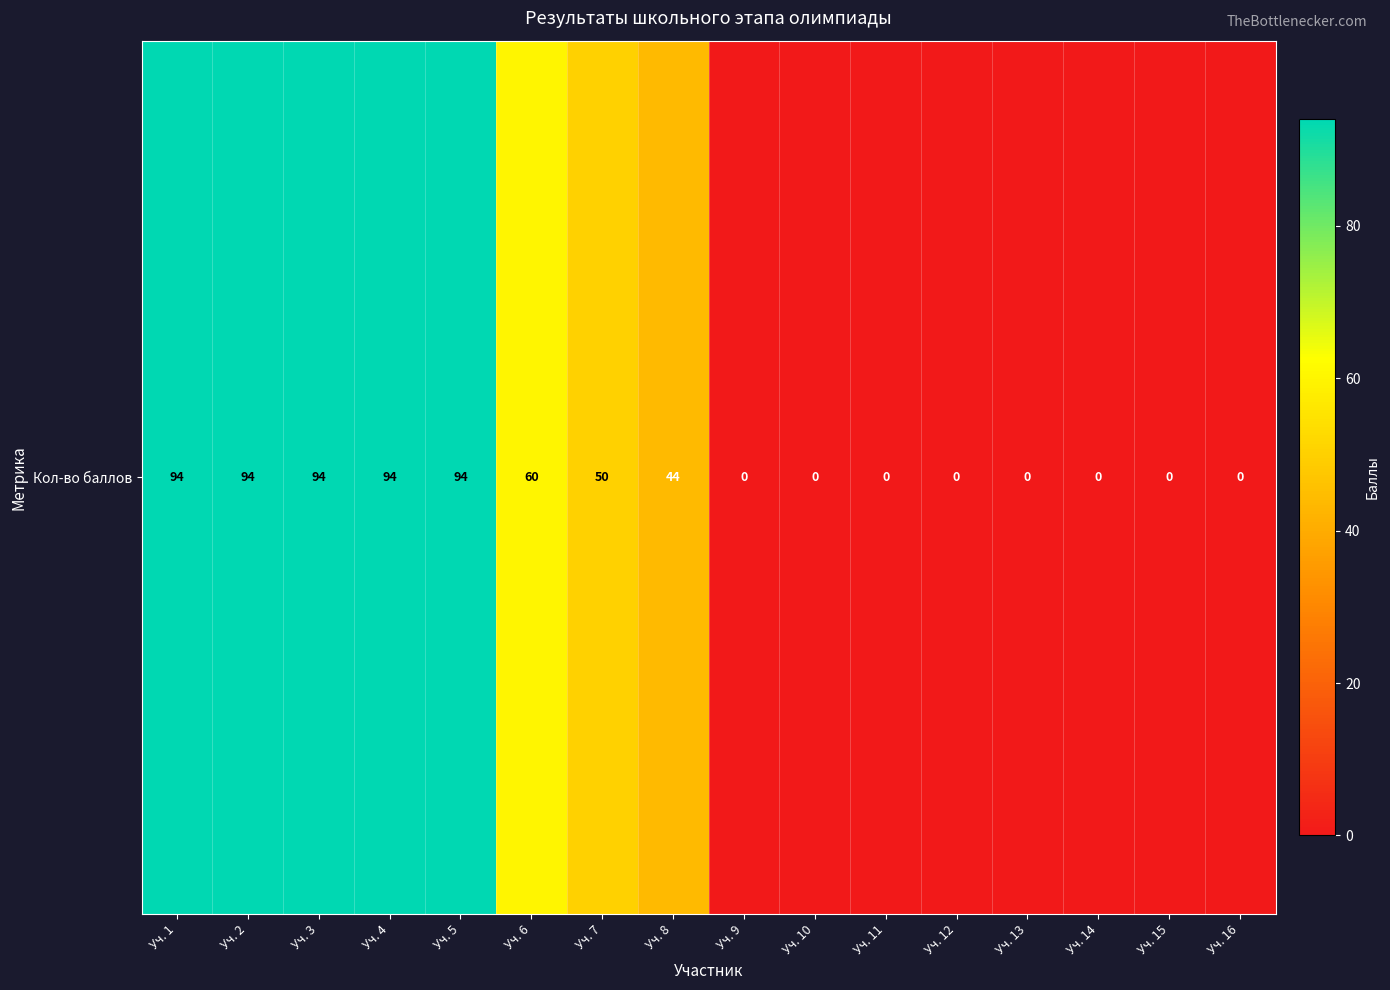

List the labels in order of value, smallest first.

Уч. 9, Уч. 10, Уч. 11, Уч. 12, Уч. 13, Уч. 14, Уч. 15, Уч. 16, Уч. 8, Уч. 7, Уч. 6, Уч. 1, Уч. 2, Уч. 3, Уч. 4, Уч. 5